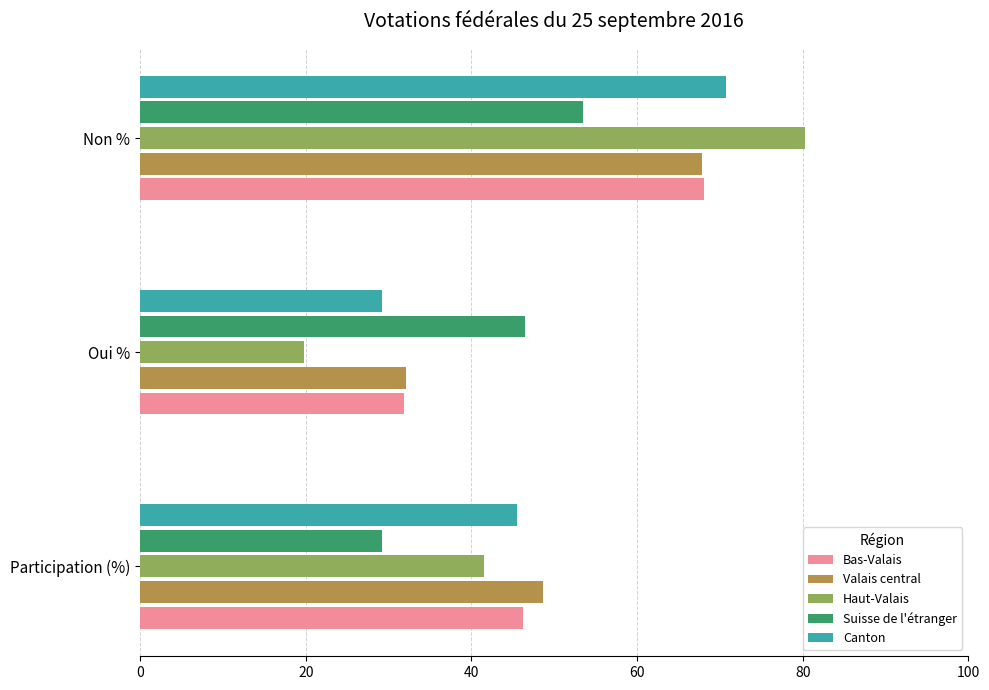

True or false: Haut-Valais has a value of 28.3 at Oui %.

False